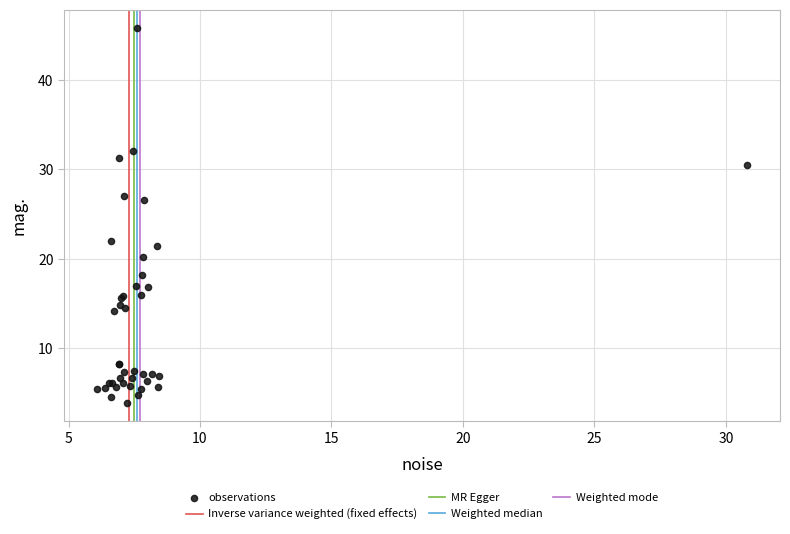

What Y value in the scatter plot is closest to 24?

22.1